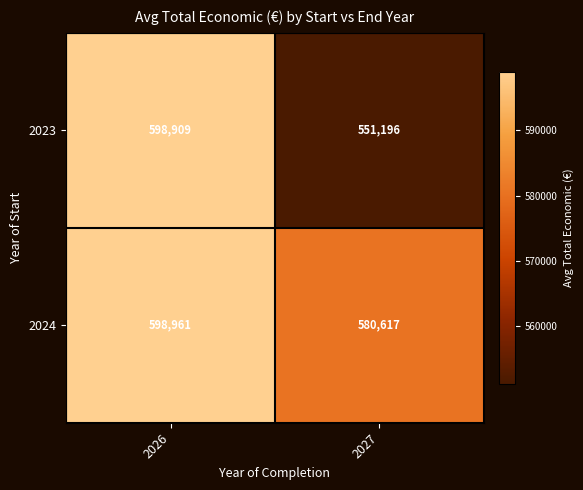

The 2023 series shows 551196 at 2027. True or false?

True